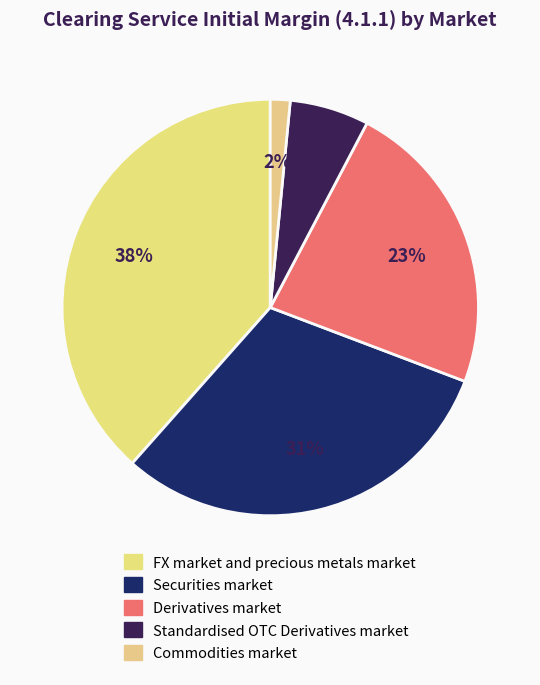

Which category has the smallest portion of the pie?

Commodities market